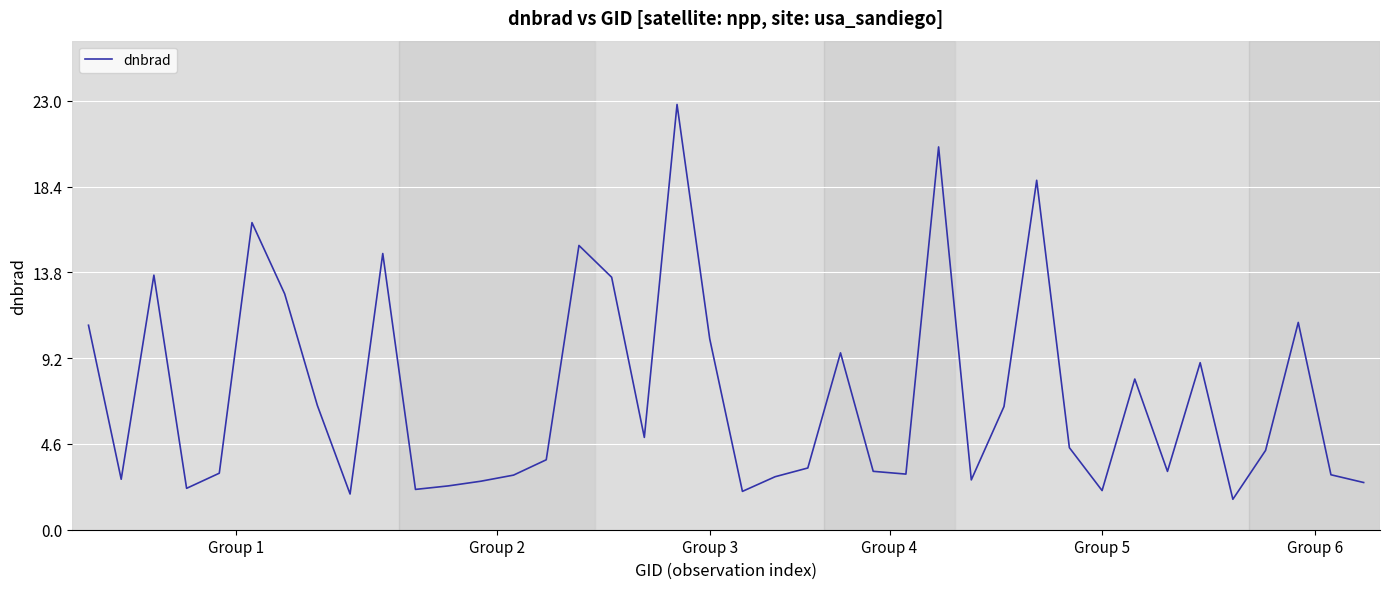

What is the greatest value displayed?

22.8